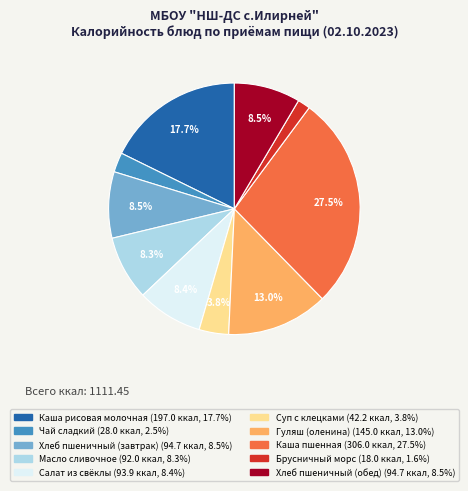

How many segments does this pie chart have?

10